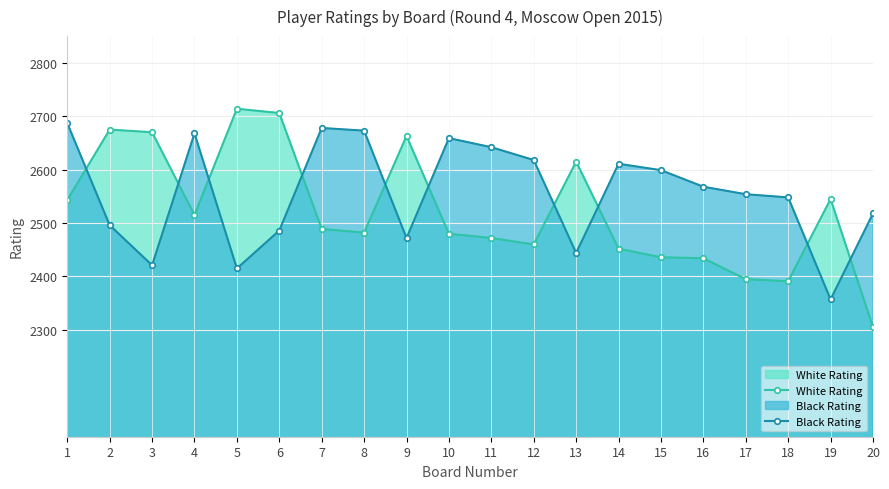

In White Rating, how many points are lower than both neighbors (excluding endpoints)?

4